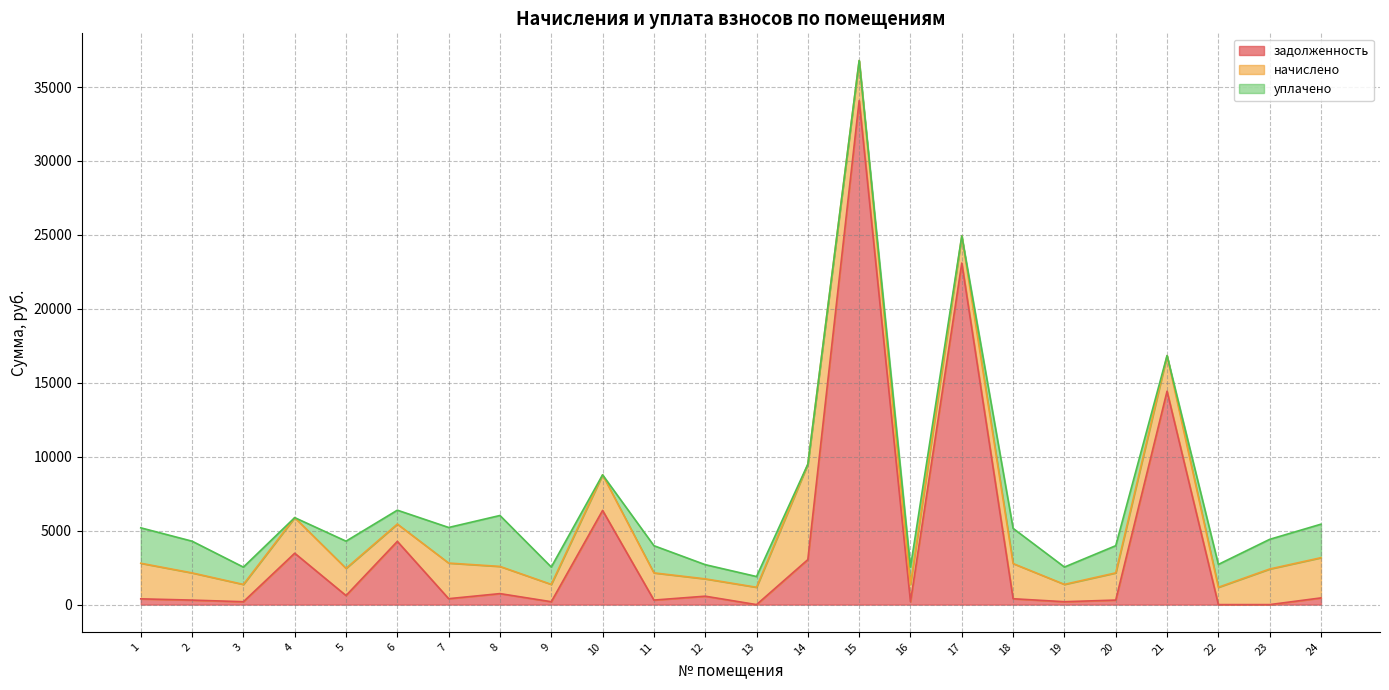

What is the sum of the задолженность values at 8 and 21?

15174.9